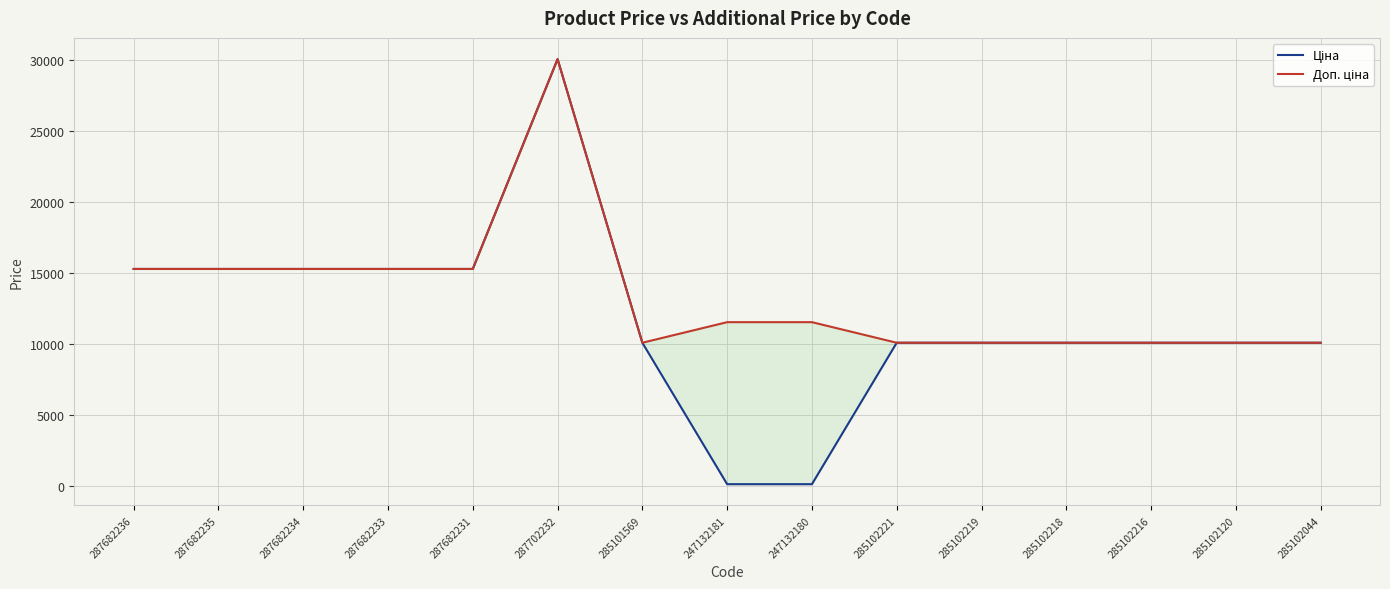

Where is Ціна nearest to the value 15096?

287682236